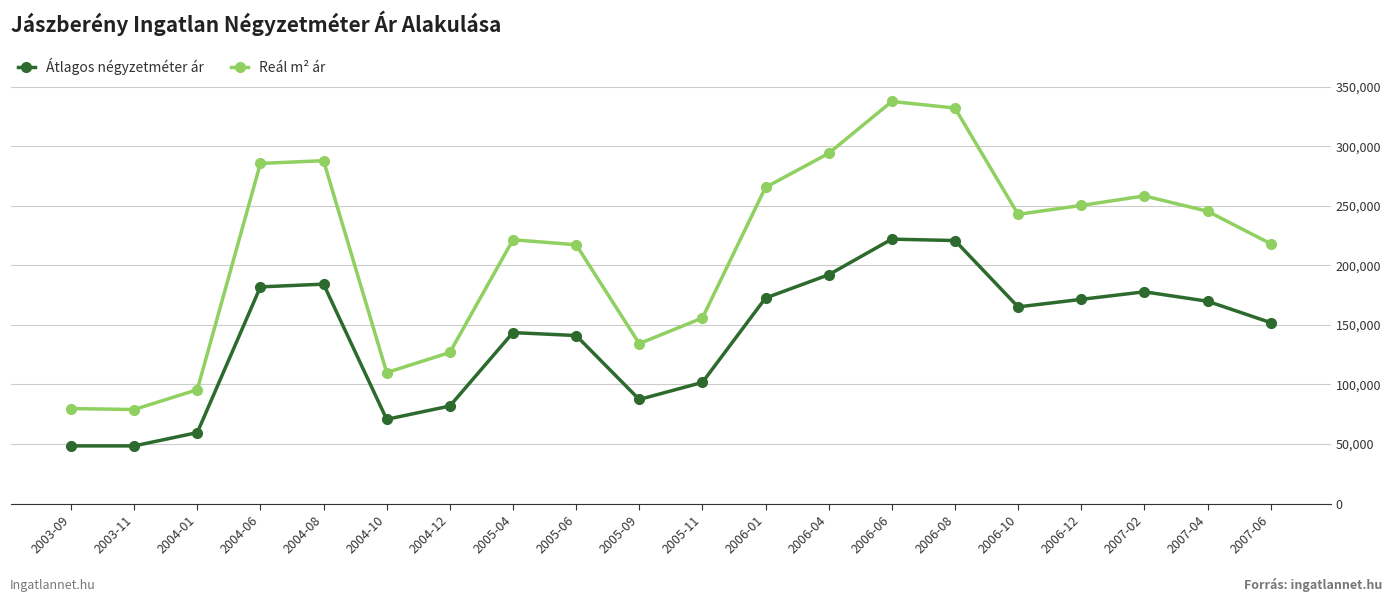

Rank the series at 2004-12 from highest to lowest value.

Reál m² ár, Átlagos négyzetméter ár